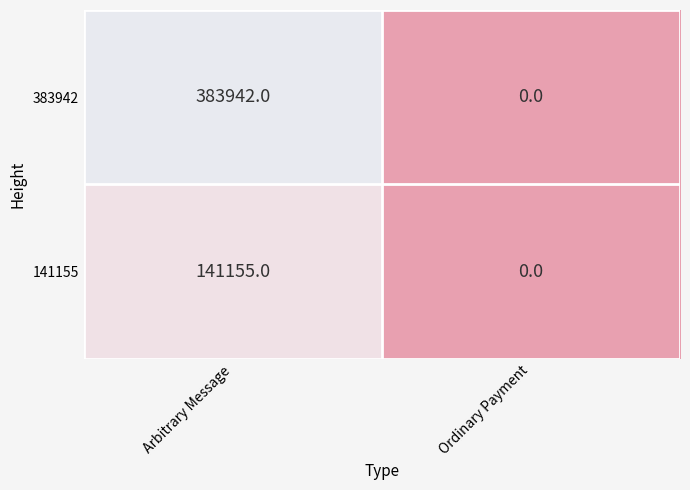

At which category is the sum across all series the highest?

Arbitrary Message